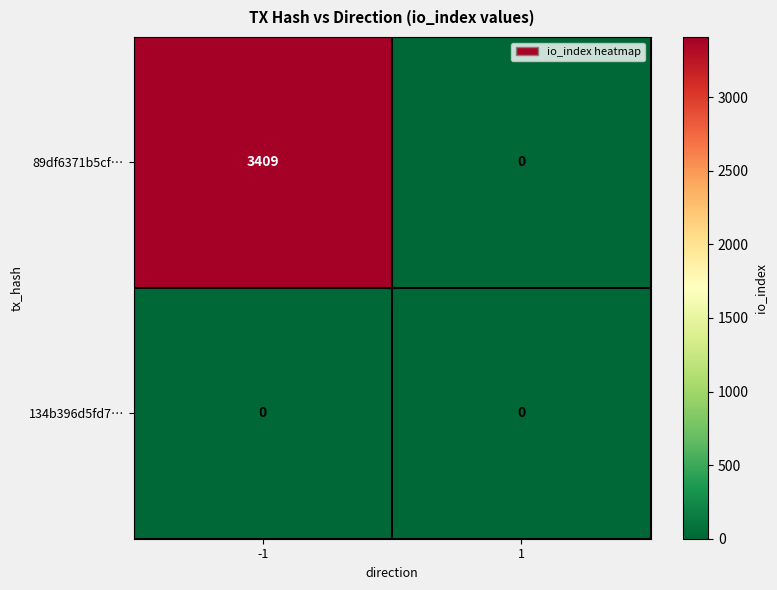

List the series in order of their overall mean, highest first.

89df6371b5cf…, 134b396d5fd7…